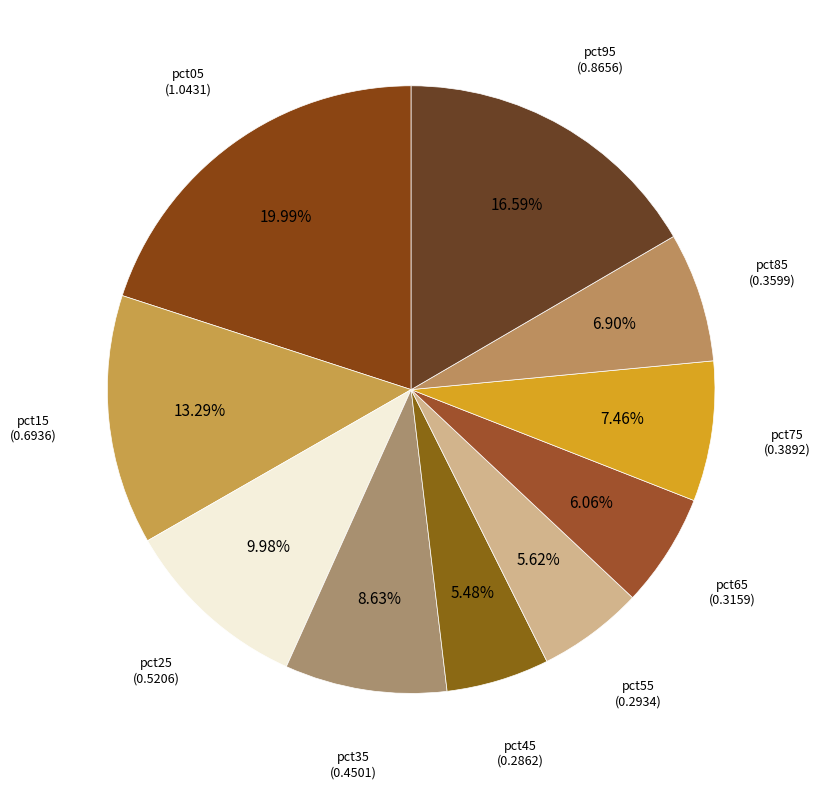

Combined, do pct85 and pct15 account for over 50%?

No